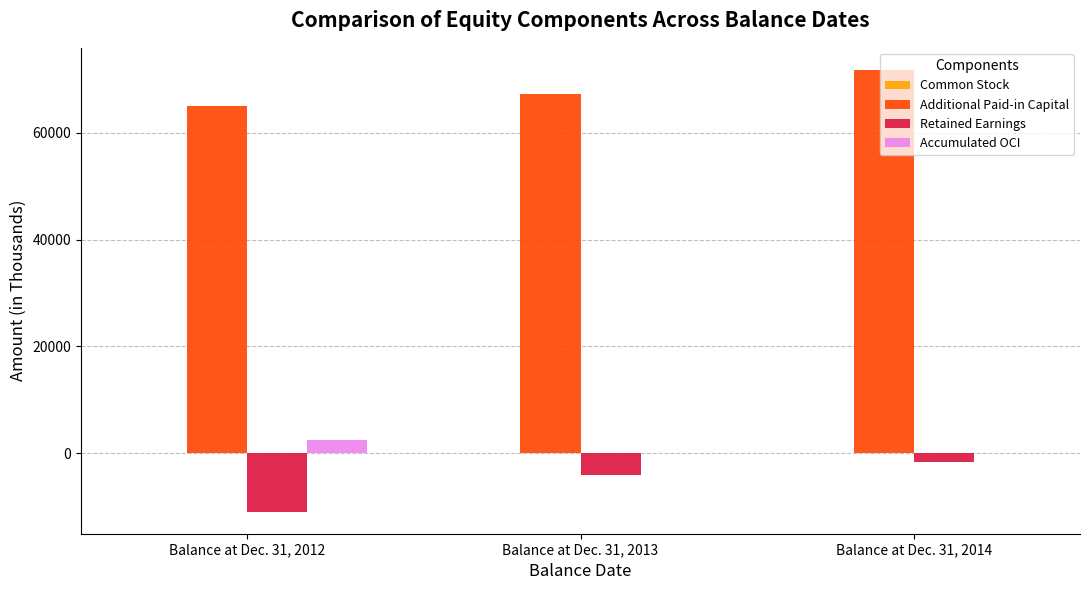

Which series has the largest total across all categories?

Additional Paid-in Capital